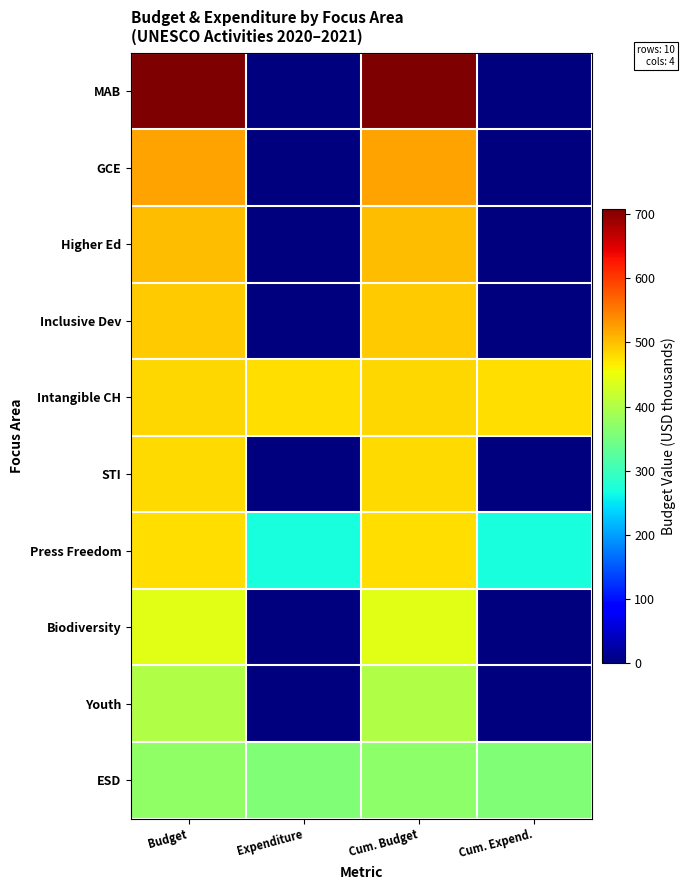

What is the difference between the highest and lowest values at Expenditure?

479.0